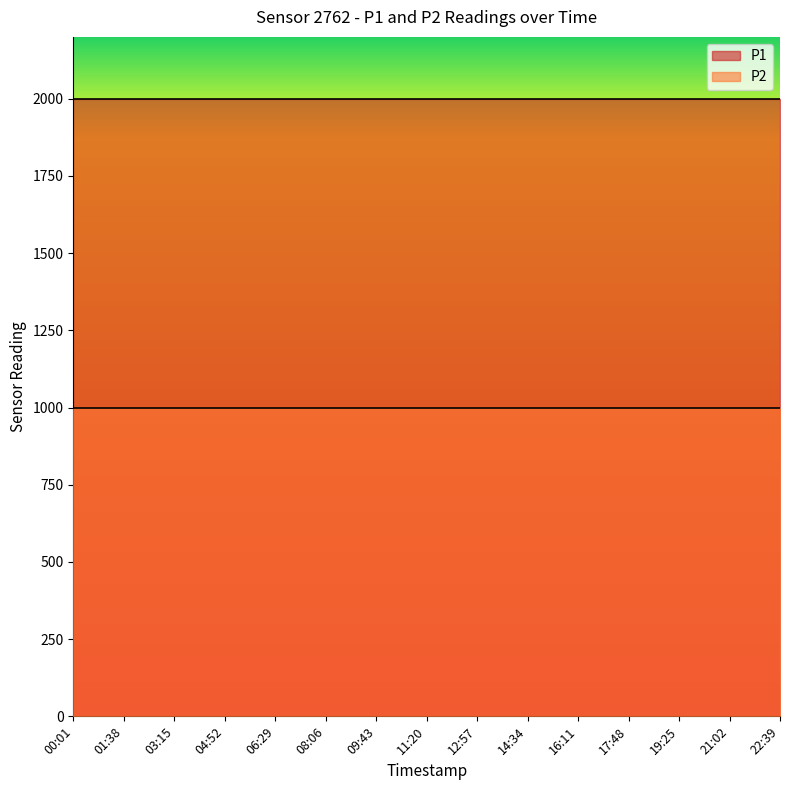

Reading right to left, transcribe all the data shown in this chart.

P1: 22:39=1999.9	21:02=1999.9	19:25=1999.9	17:48=1999.9	16:11=1999.9	14:34=1999.9	12:57=1999.9	11:20=1999.9	09:43=1999.9	08:06=1999.9	06:29=1999.9	04:52=1999.9	03:15=1999.9	01:38=1999.9	00:01=1999.9
P2: 22:39=999.9	21:02=999.9	19:25=999.9	17:48=999.9	16:11=999.9	14:34=999.9	12:57=999.9	11:20=999.9	09:43=999.9	08:06=999.9	06:29=999.9	04:52=999.9	03:15=999.9	01:38=999.9	00:01=999.9